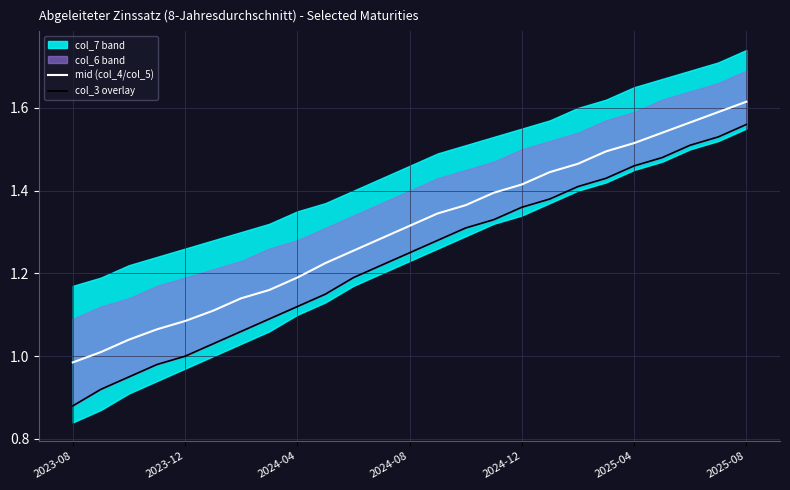

What is the average value of the col_3 overlay series?

1.2